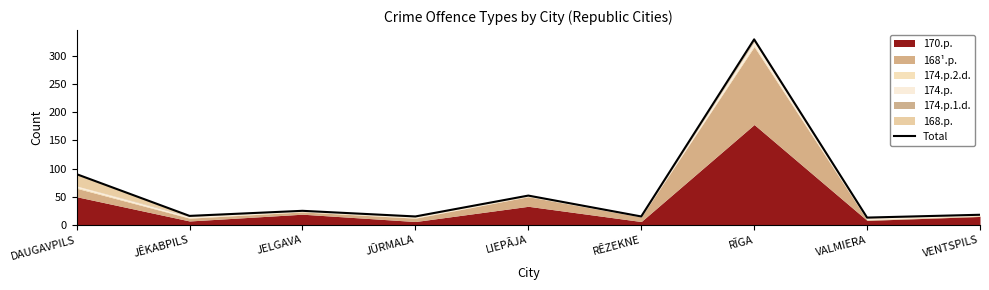

How many points are lower than both their immediate neighbors (excluding endpoints)?

4